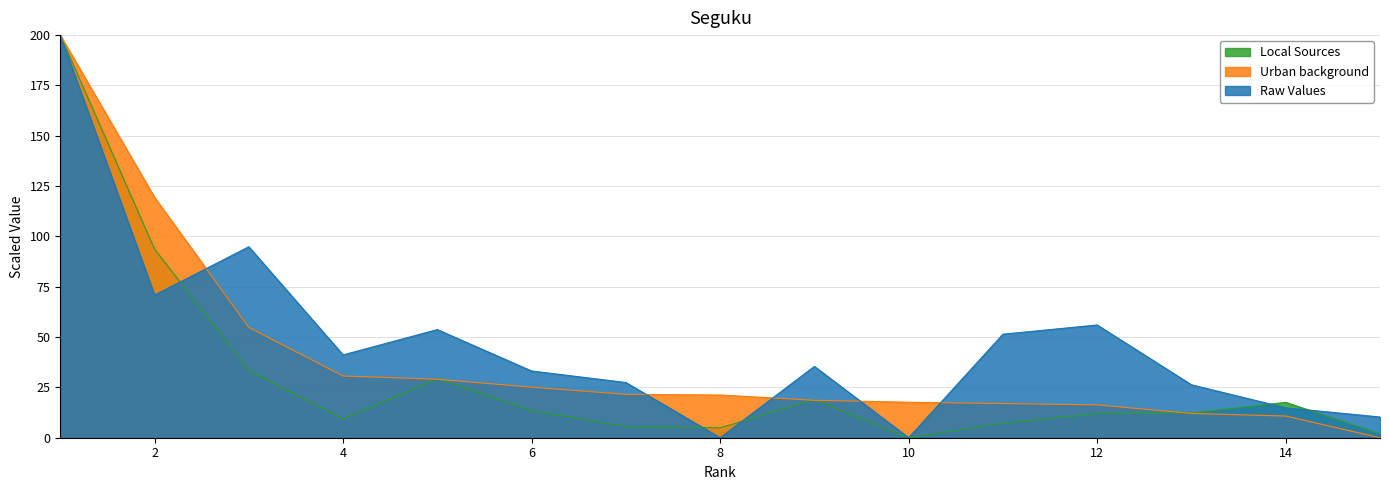

Read the Raw Values value at 12.

56.0